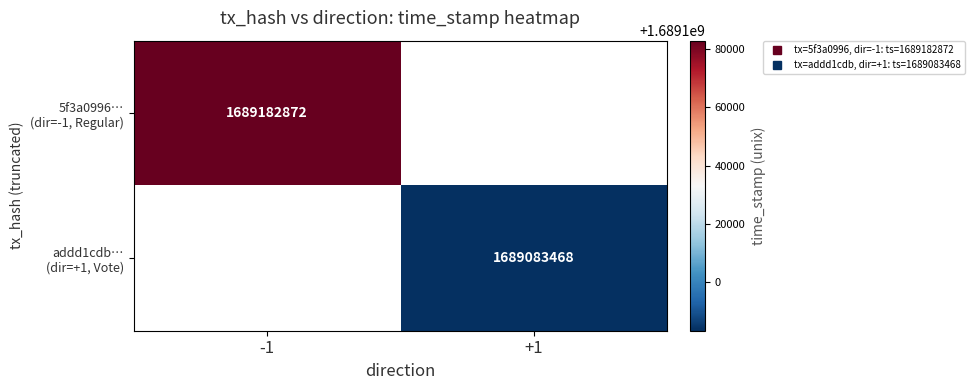

How many values in 5f3a0996… (dir=-1, Regular) are above zero?

1